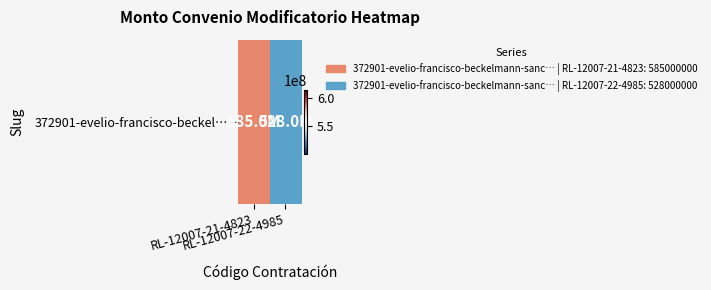

Rank the categories by value from highest to lowest.

RL-12007-21-4823, RL-12007-22-4985